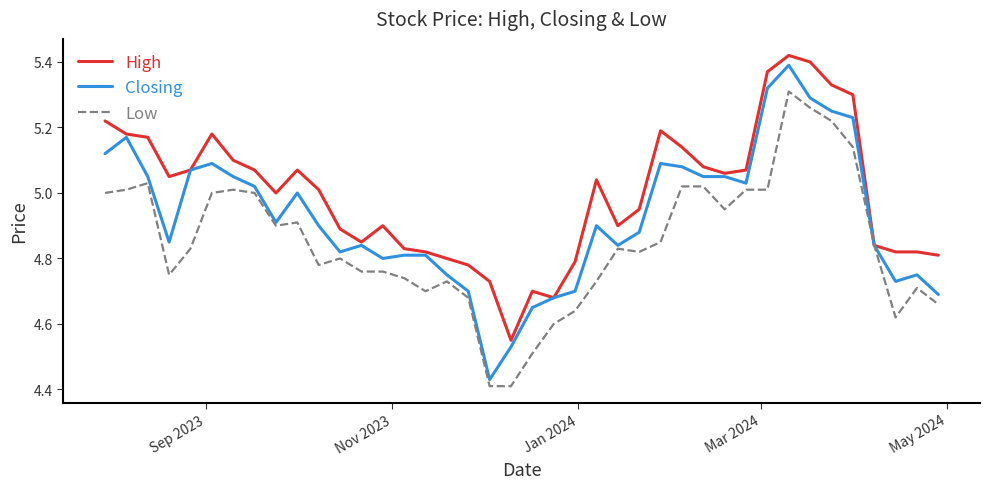

Does the chart have visible grid lines?

No